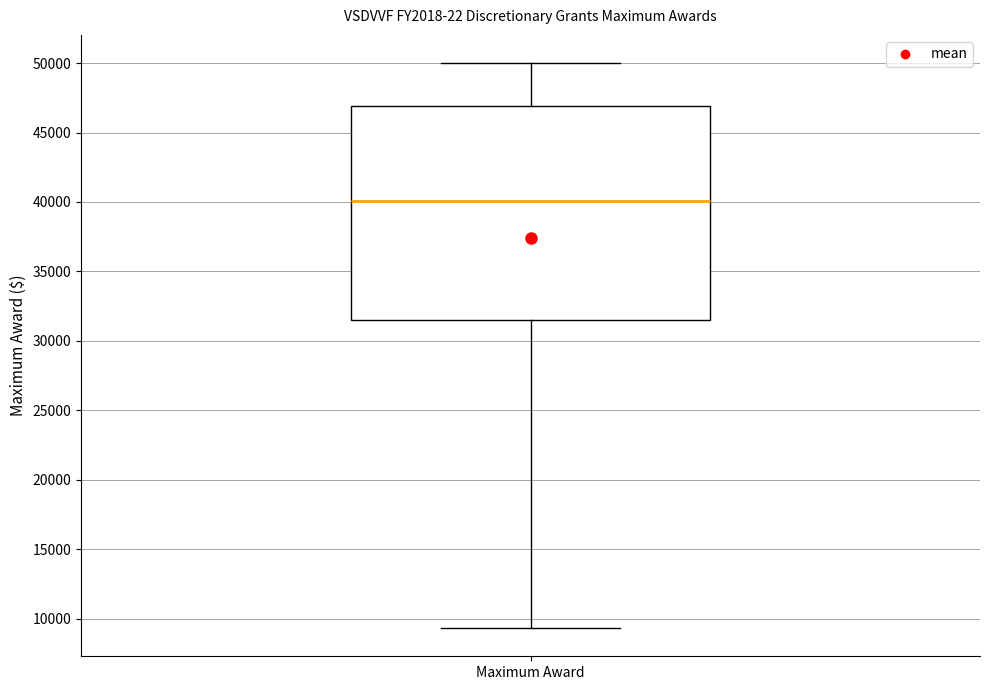

Transcribe this box plot: give where the median line is, the range the box spans, and where the two whiskers end, as read against the y-axis. The values are not printed on the chart, so give them approximately, as read against the axis.

median 40000, box 31500 to 47000, whiskers 9500 to 50000